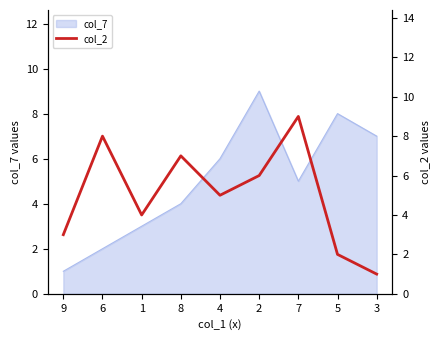

How many lines are shown in the chart?

1